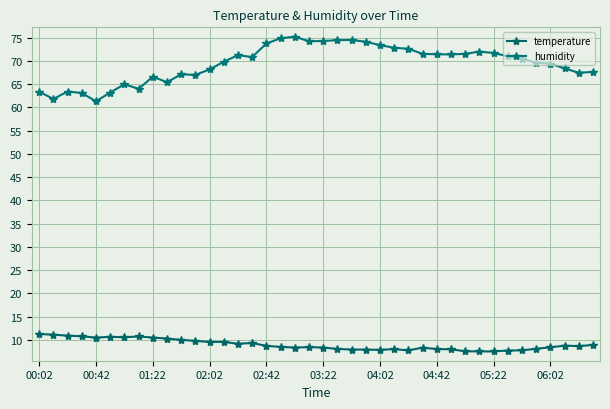

Count the number of data series in this chart.

2